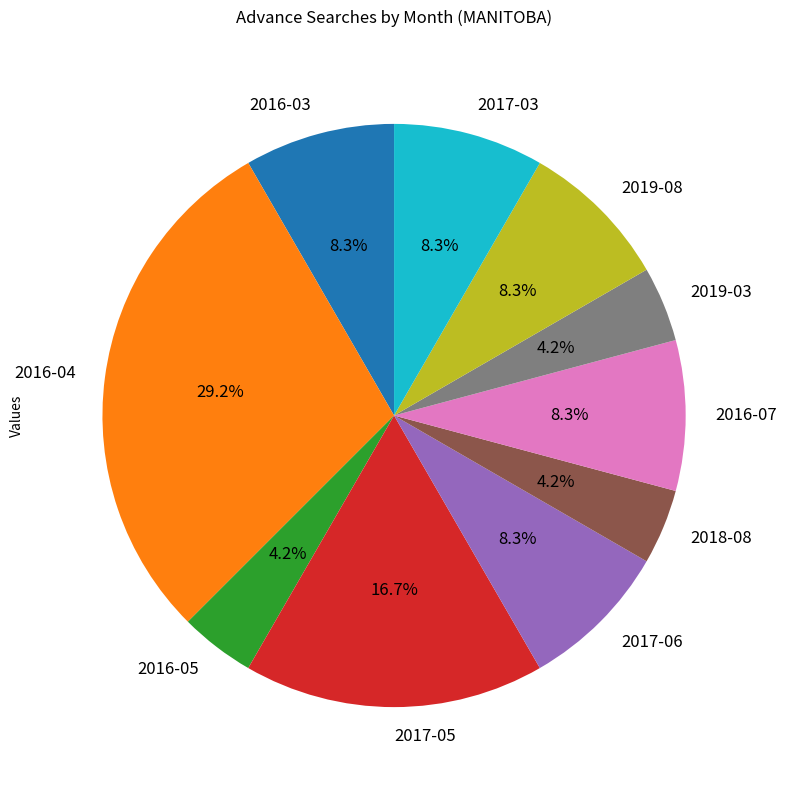

Is there a majority slice in this chart?

No